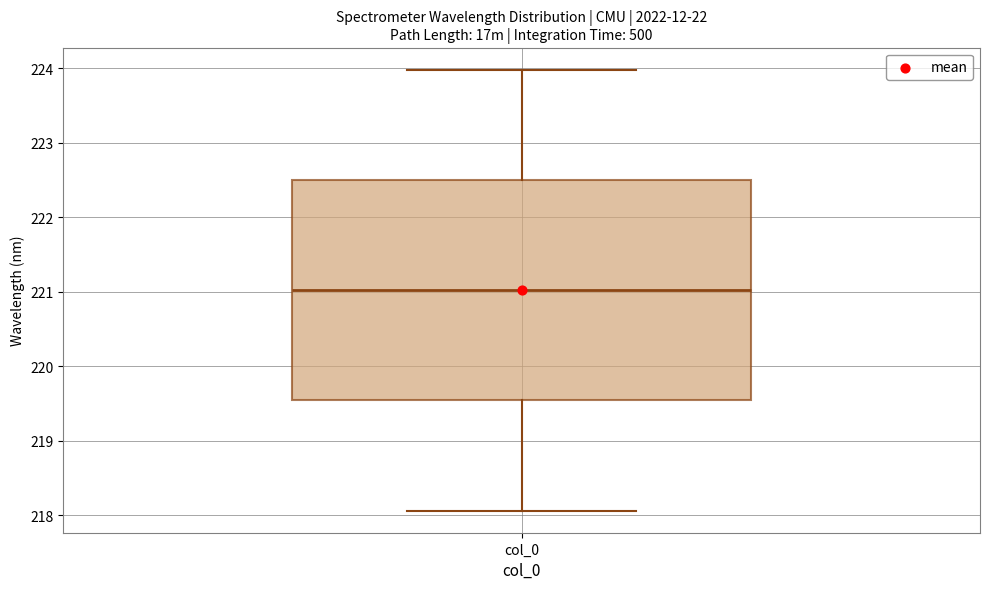

Read this box plot against the y-axis: the position of the median line, the range covered by the box, and the ends of both whiskers. The values are not printed on the chart, so give them approximately, as read against the axis.

median 221.0, box 219.5 to 222.5, whiskers 218.1 to 224.0